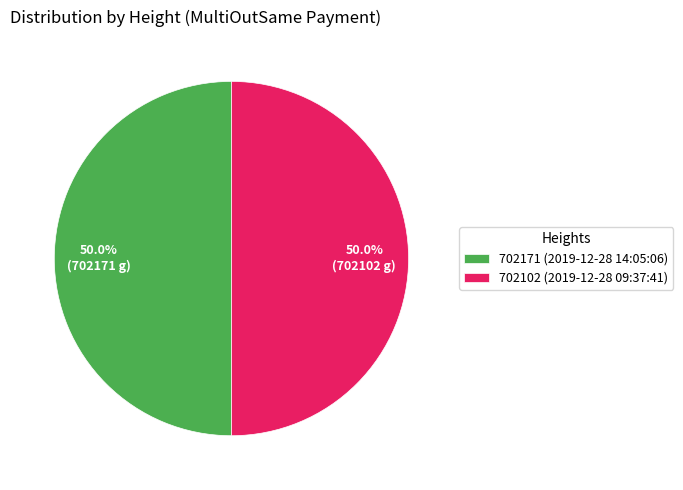

Count the number of slices in the pie.

2